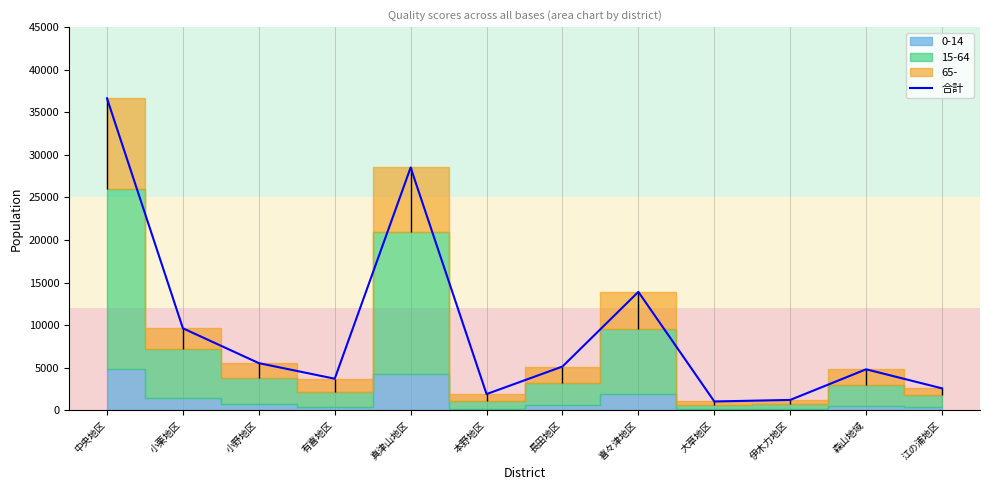

What is the smallest value displayed?

1023